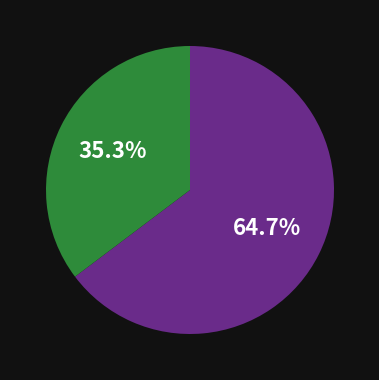

Does any single category account for the majority?

Yes